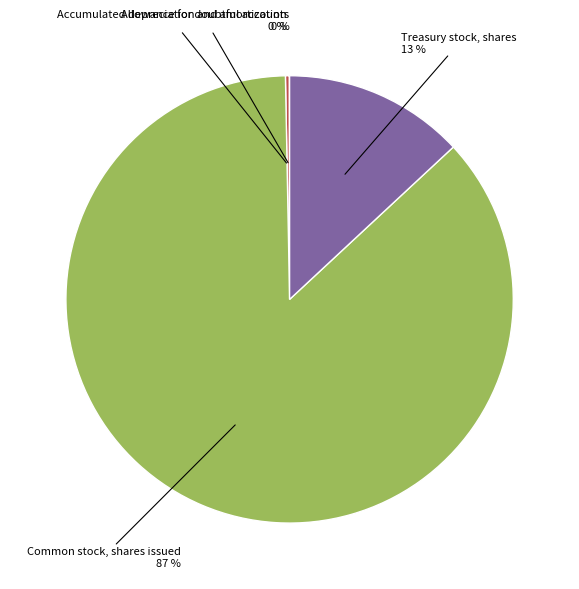

To the nearest percent, what is the difference between the largest and smallest slice percentages?

87%